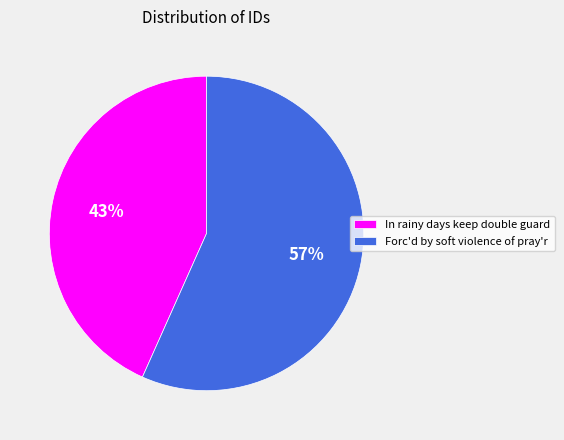

To the nearest percent, what is the average slice percentage?

50%